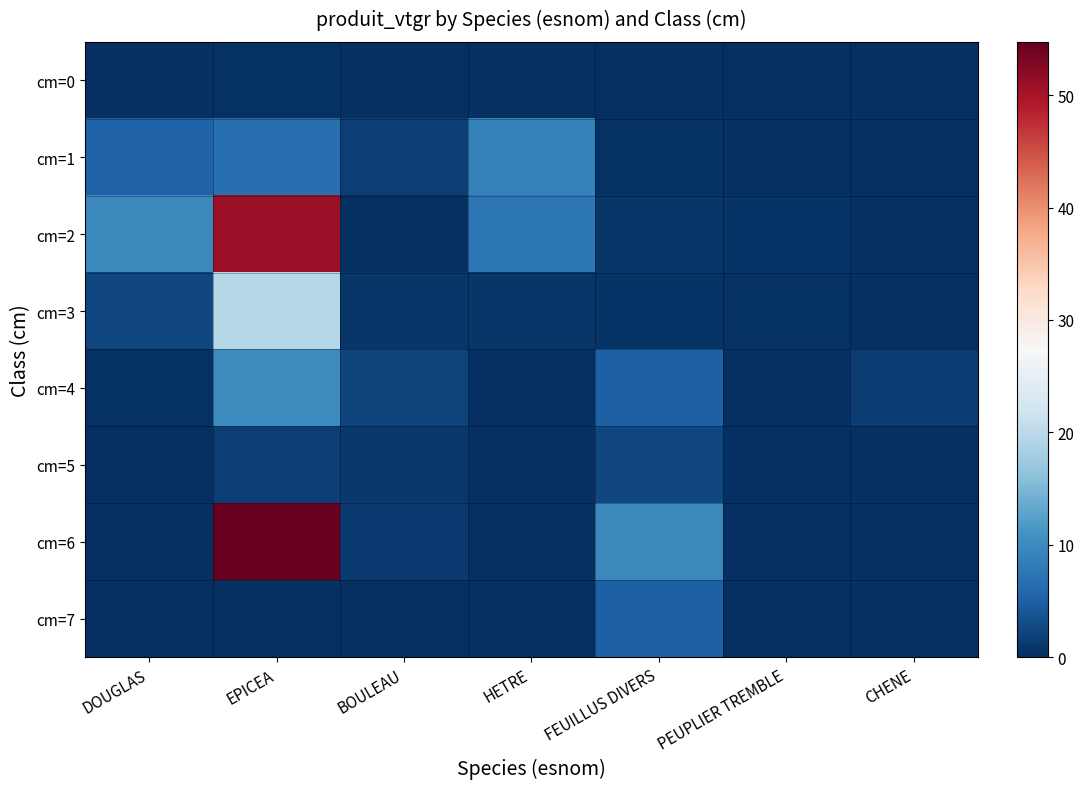

At which category does the chart reach its peak across all series?

EPICEA